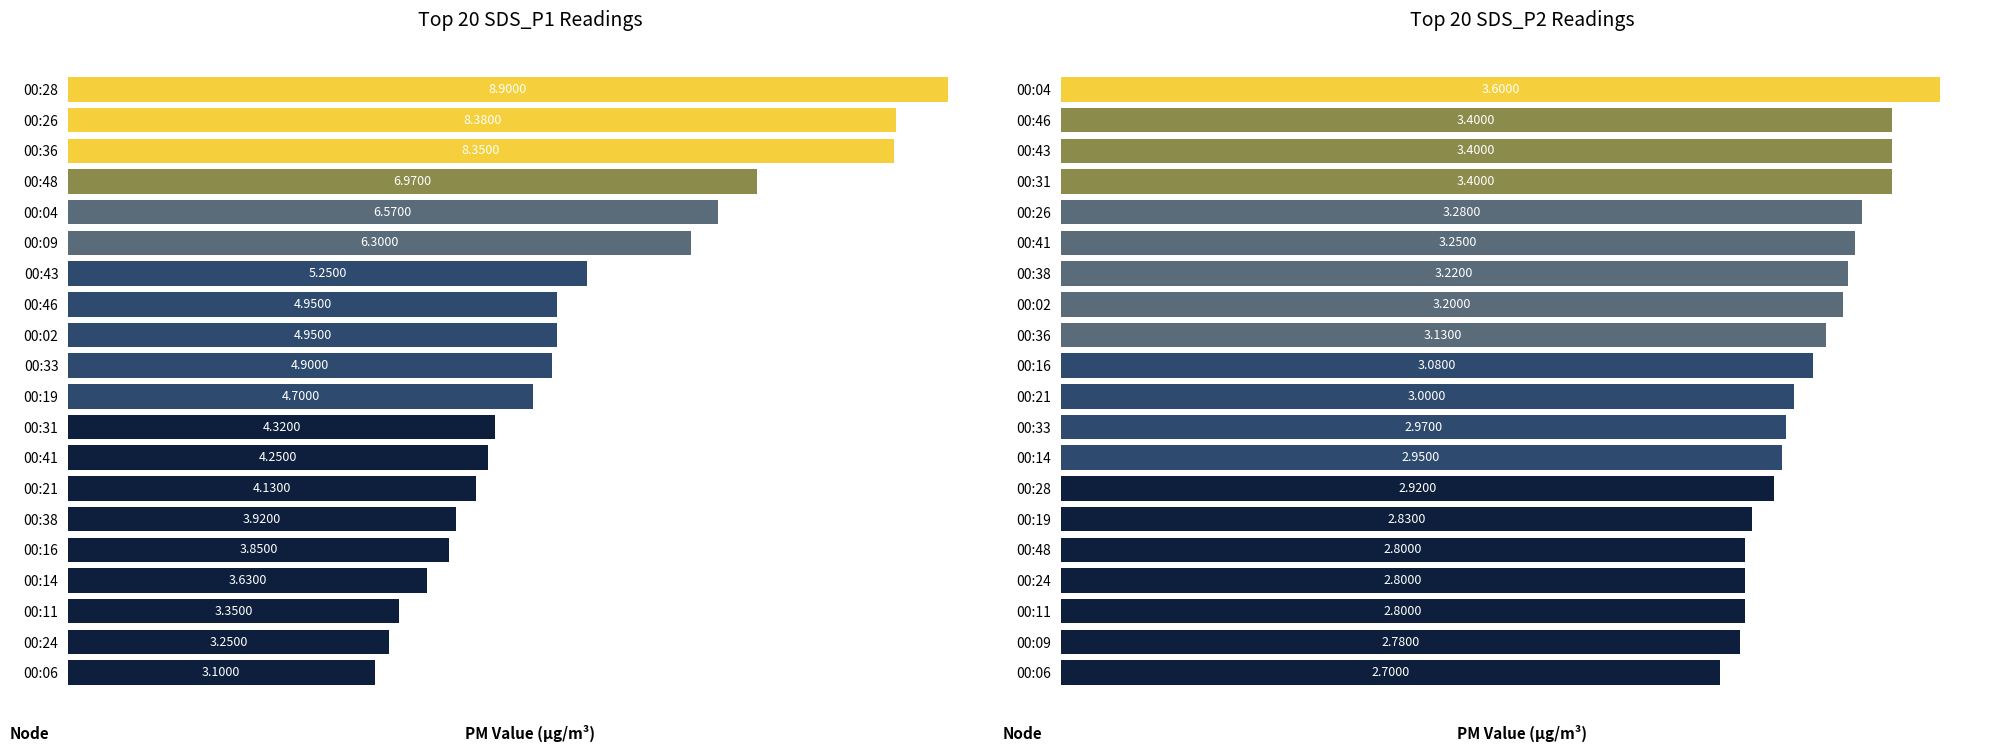

List the labels in order of SDS_P2 value, smallest first.

00:06, 00:09, 00:48, 00:24, 00:11, 00:19, 00:28, 00:14, 00:33, 00:21, 00:16, 00:36, 00:02, 00:38, 00:41, 00:26, 00:46, 00:43, 00:31, 00:04